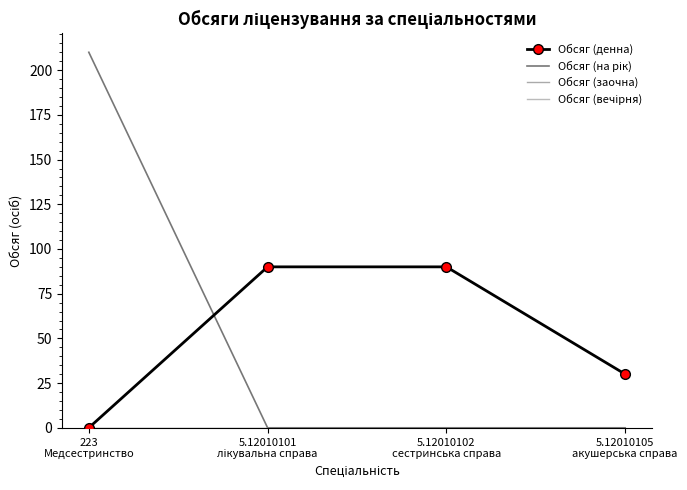

What is the label of the 2nd point from the left?

5.12010101
лікувальна справа